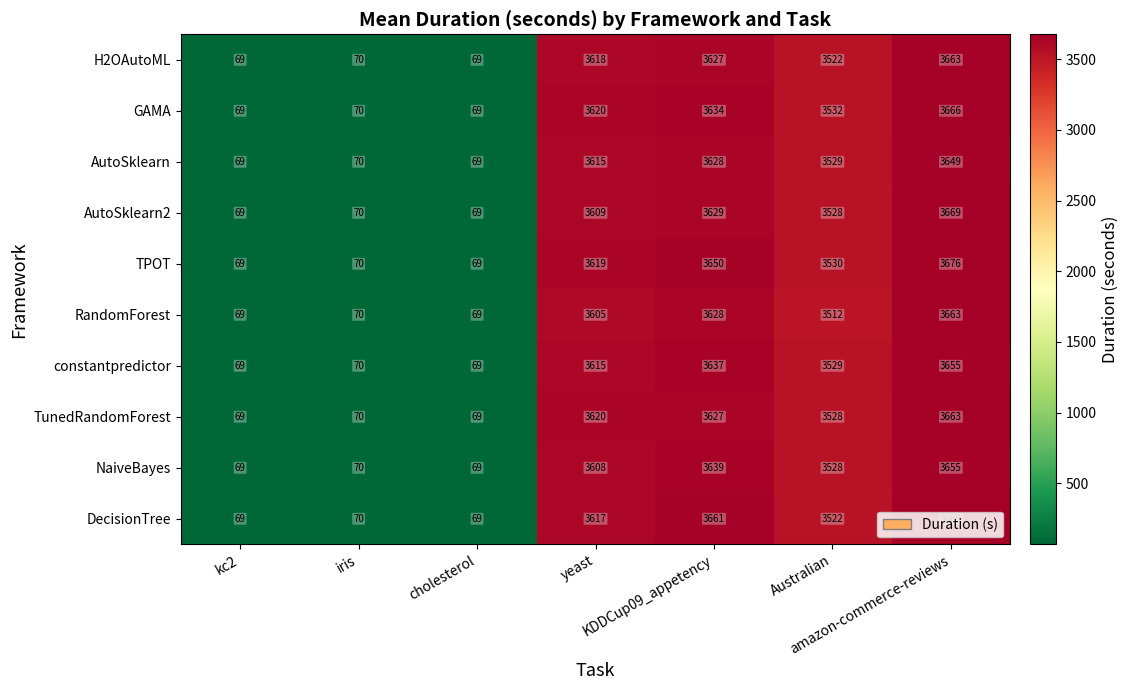

Which series changed the most between cholesterol and KDDCup09_appetency?

DecisionTree